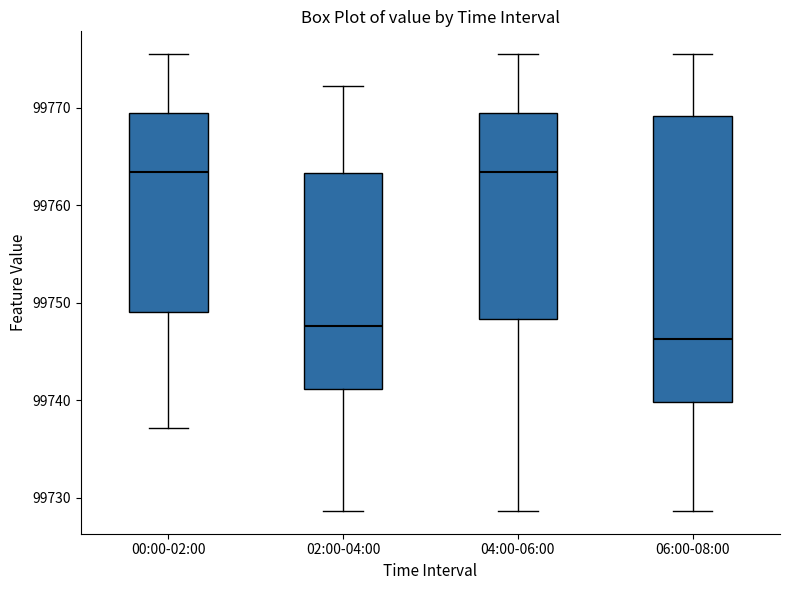

Reading left to right, read every box against the y-axis: the position of its median line, the range the box covers, and the ends of its whiskers. The values are not printed on the chart, so give them approximately, as read against the axis.

00:00-02:00: median 99763, box 99749 to 99769, whiskers 99737 to 99776
02:00-04:00: median 99748, box 99741 to 99763, whiskers 99729 to 99772
04:00-06:00: median 99763, box 99748 to 99769, whiskers 99729 to 99776
06:00-08:00: median 99746, box 99740 to 99769, whiskers 99729 to 99776